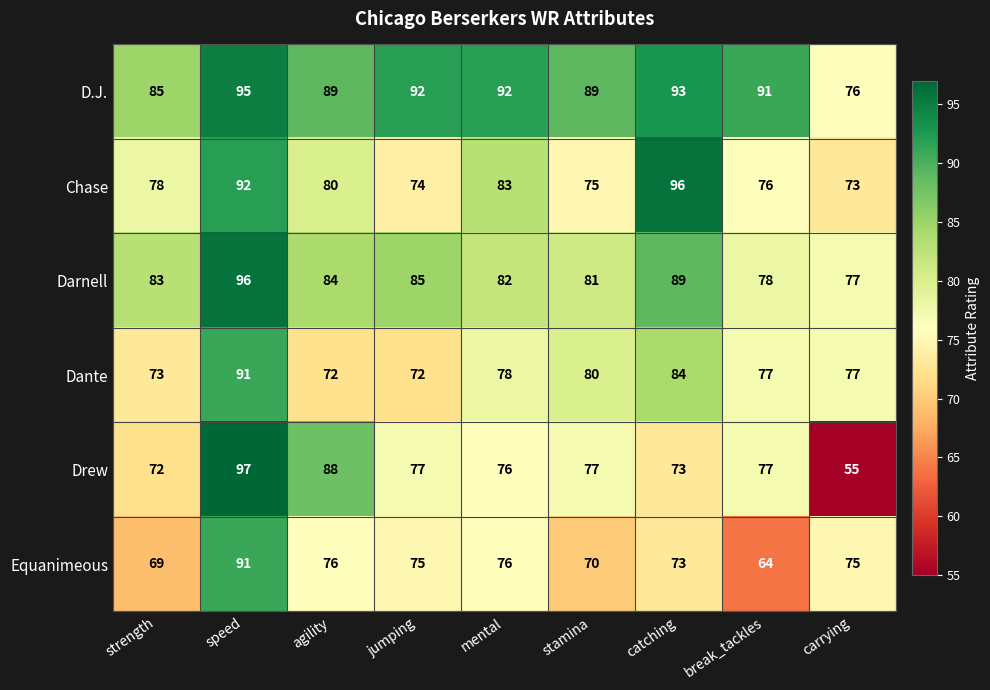

Which series changed the most between jumping and break_tackles?

Equanimeous